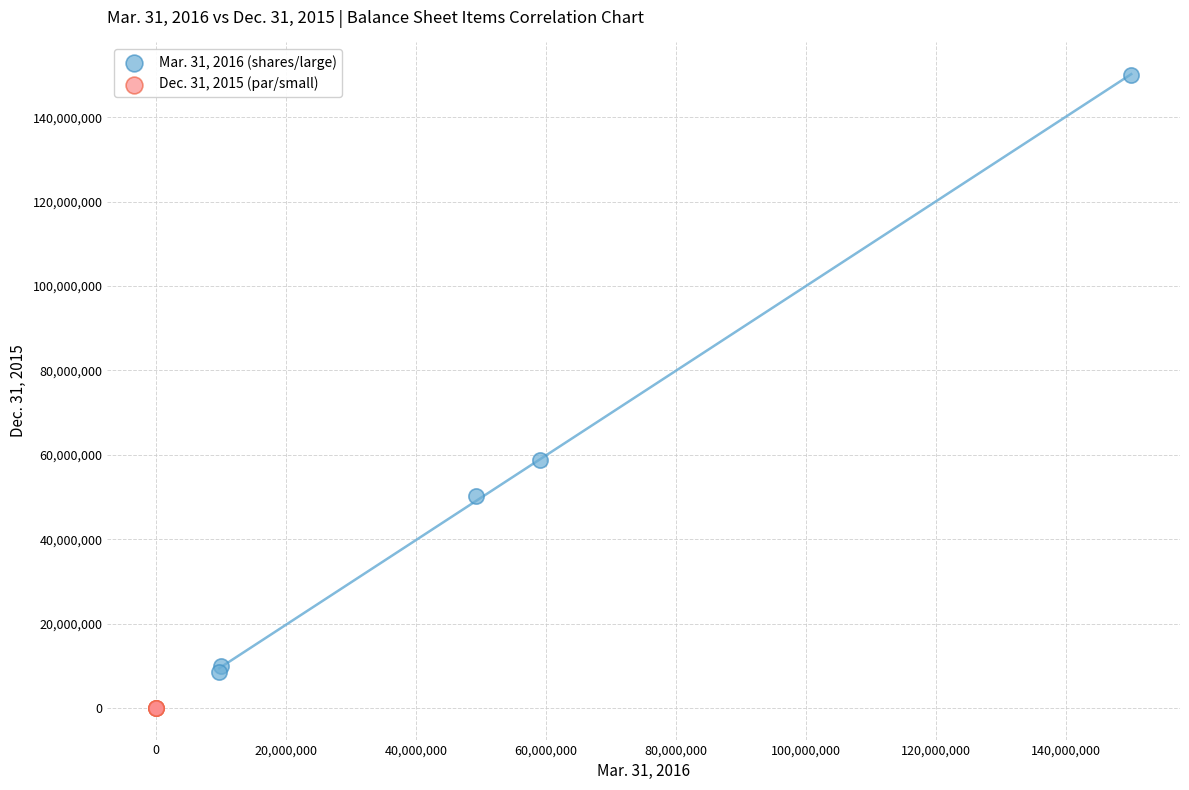

Which series has the largest Y range (max minus min)?

Mar. 31, 2016 (shares/large)